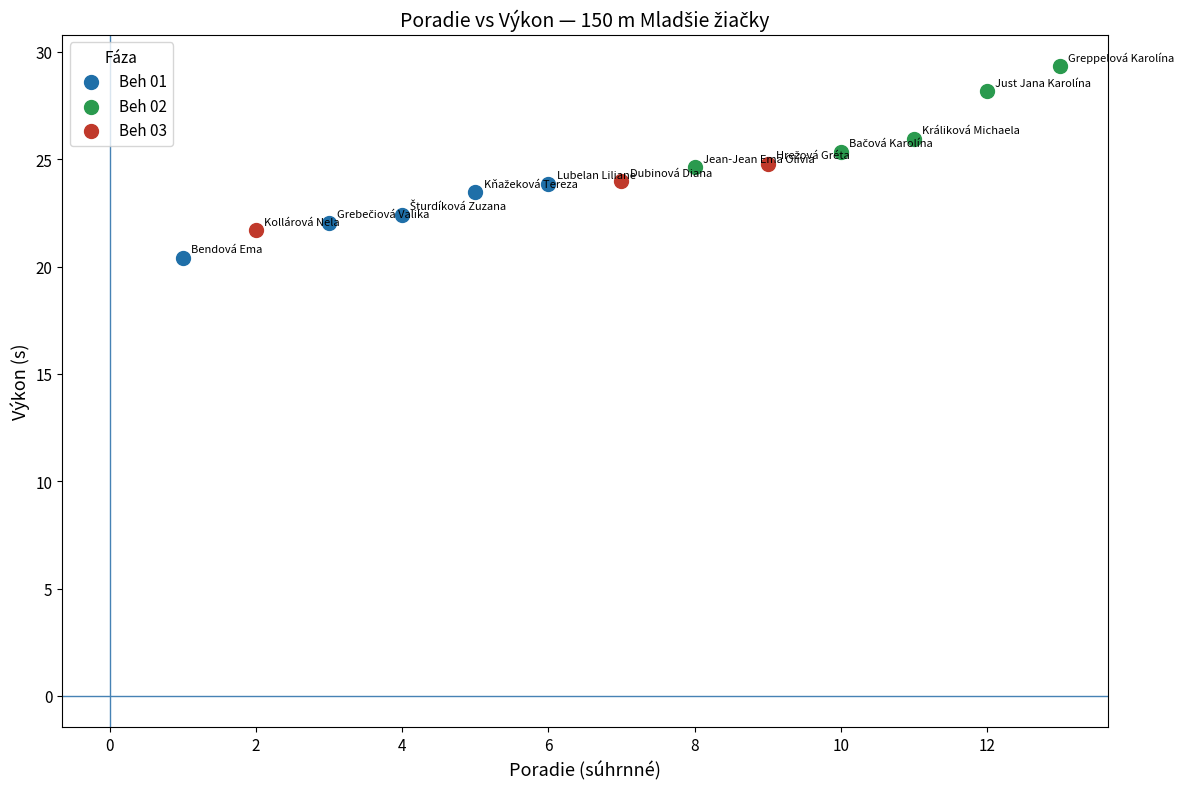

Which series has the largest Y range (max minus min)?

Beh 02